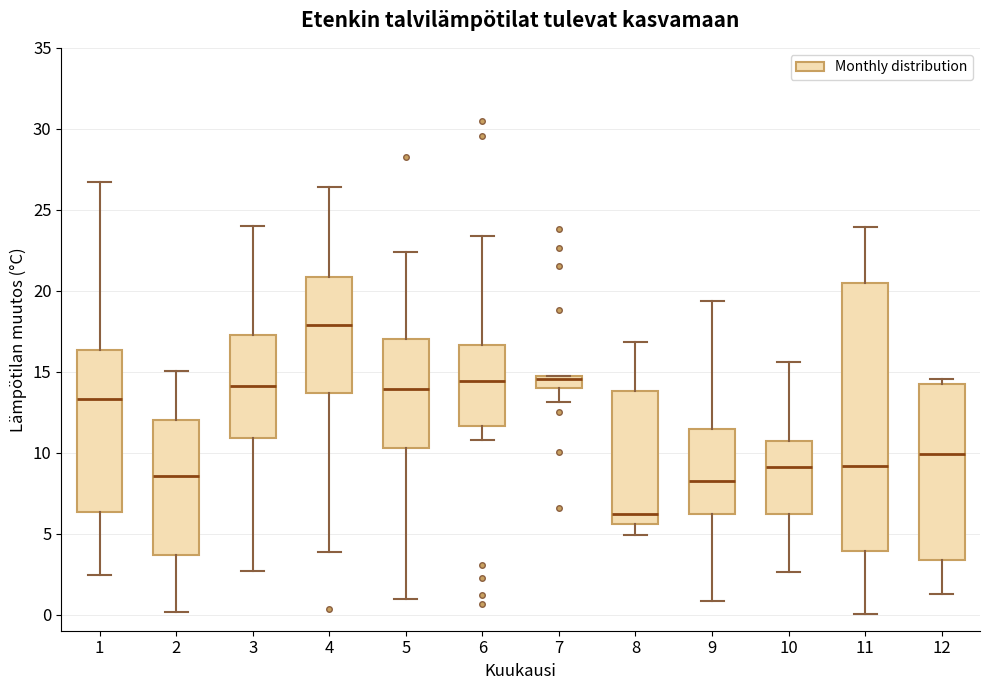

Where does the median line of the box at x = 8 sit on the y-axis? The values are not printed on the chart, so give them approximately, as read against the axis.

6.0